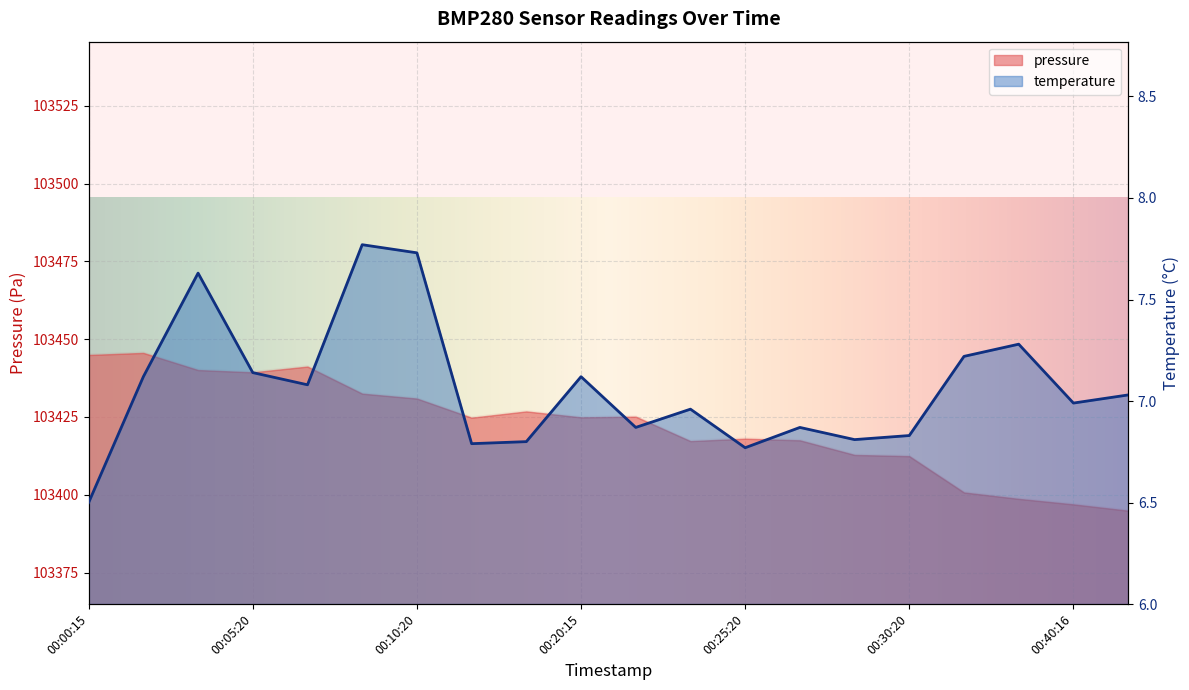

Which has a higher value, 00:05:20 or 00:25:14?

00:05:20